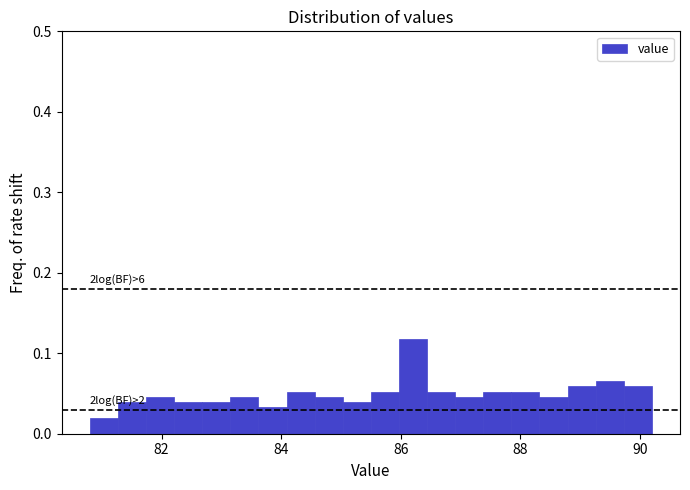

Read against the x-axis, roughly where is the centre of the tallest bar?

86.2